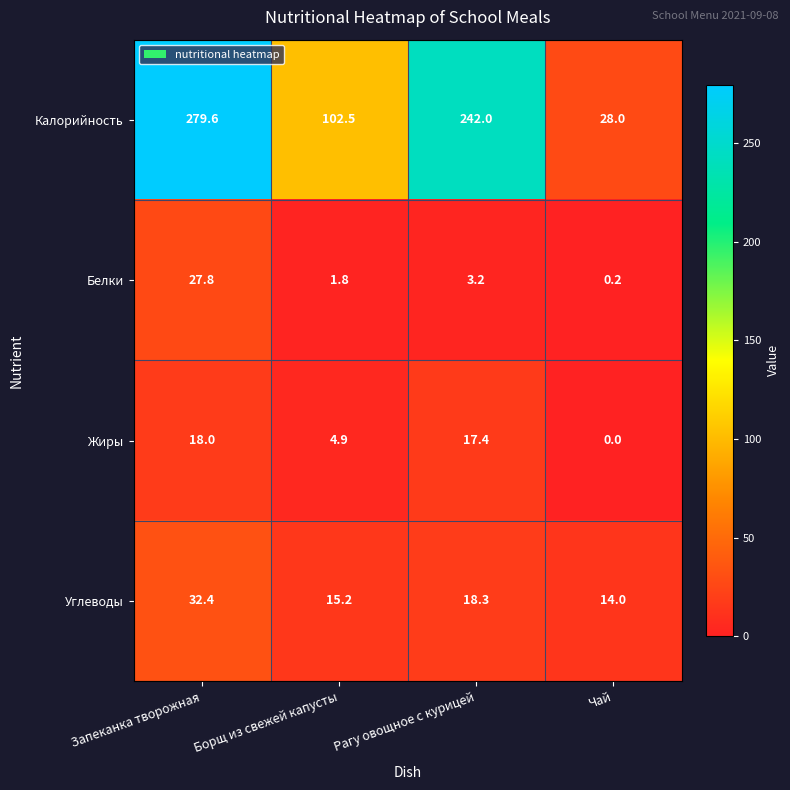

Which category has the lowest value across all series?

Чай